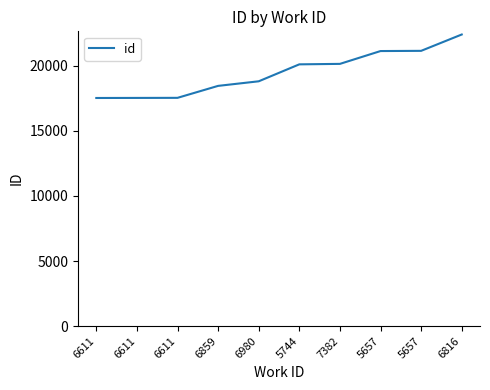

What is the change in value from 5657 to 6816?

+1255